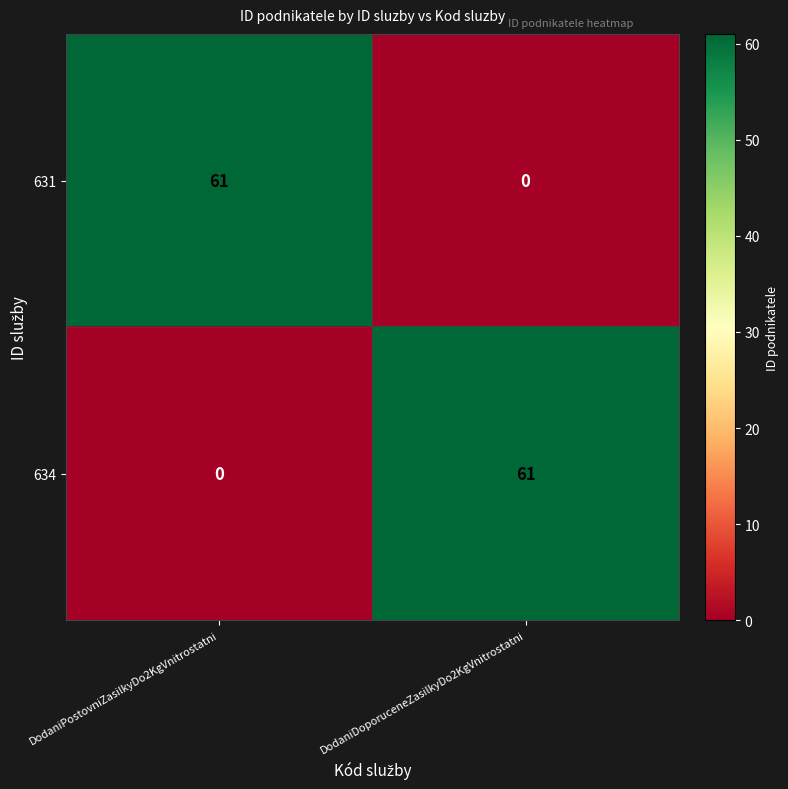

What is the total value across all series at DodaniPostovniZasilkyDo2KgVnitrostatni?

61